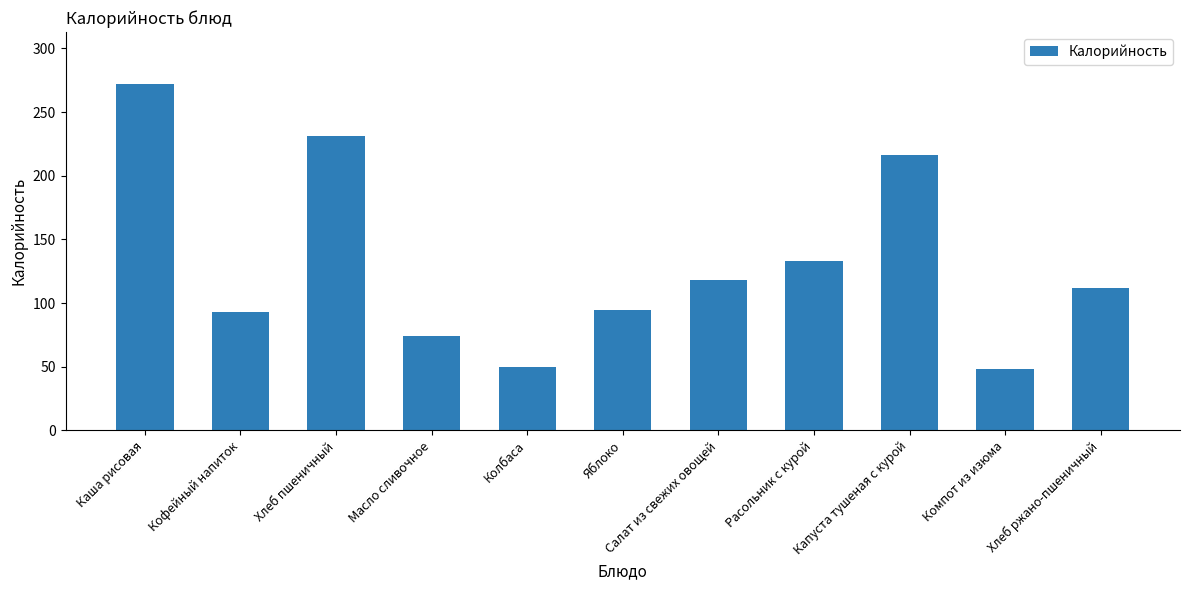

What is the sum of the values at Каша рисовая and Хлеб пшеничный?

503.0